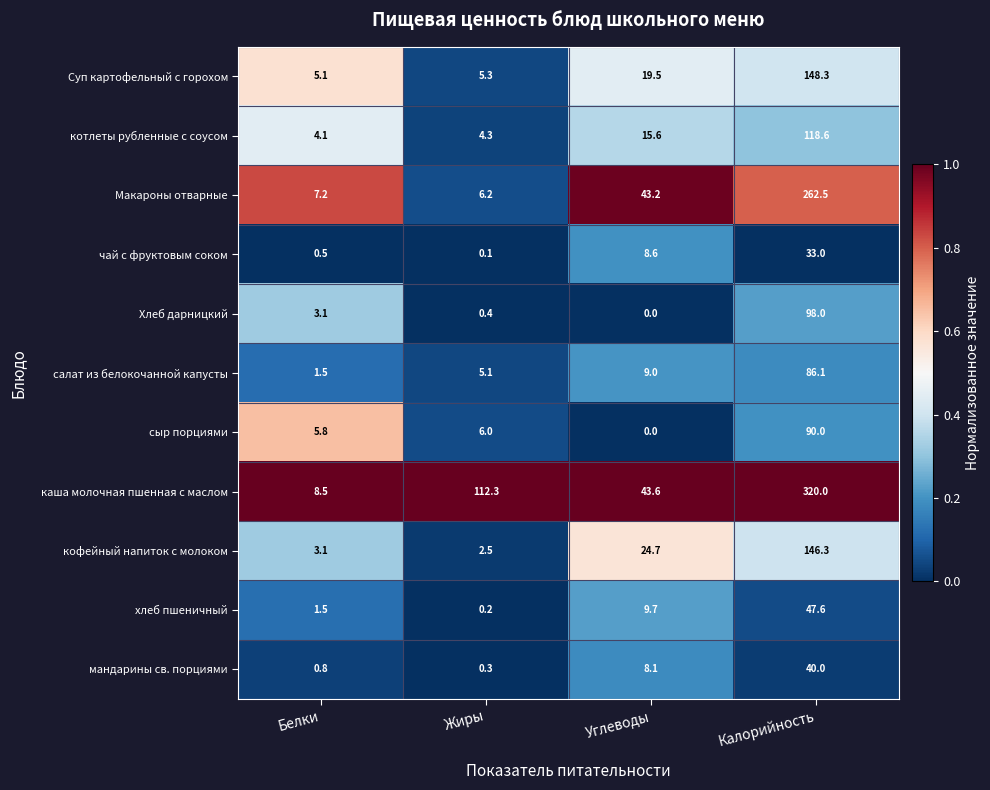

At how many categories does at least one series exceed 0?

4